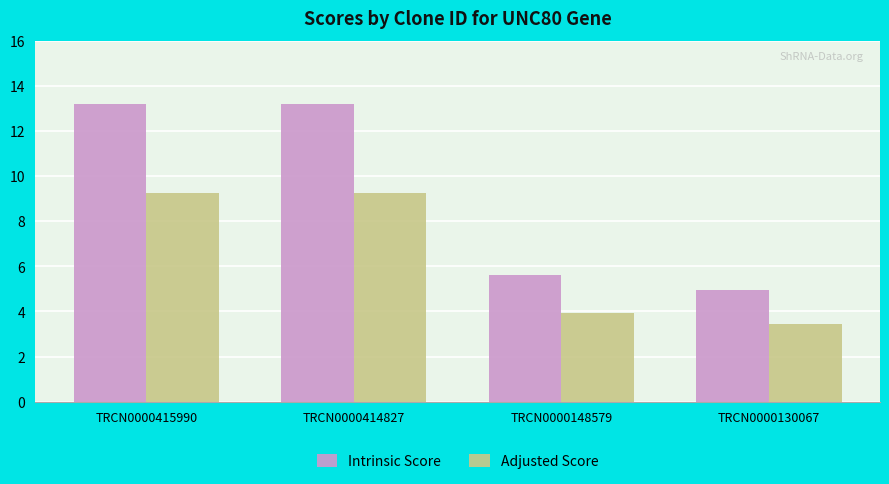

Reading right to left, transcribe all the data shown in this chart.

Intrinsic Score: TRCN0000130067=5.0	TRCN0000148579=5.6	TRCN0000414827=13.2	TRCN0000415990=13.2
Adjusted Score: TRCN0000130067=3.5	TRCN0000148579=3.9	TRCN0000414827=9.2	TRCN0000415990=9.2